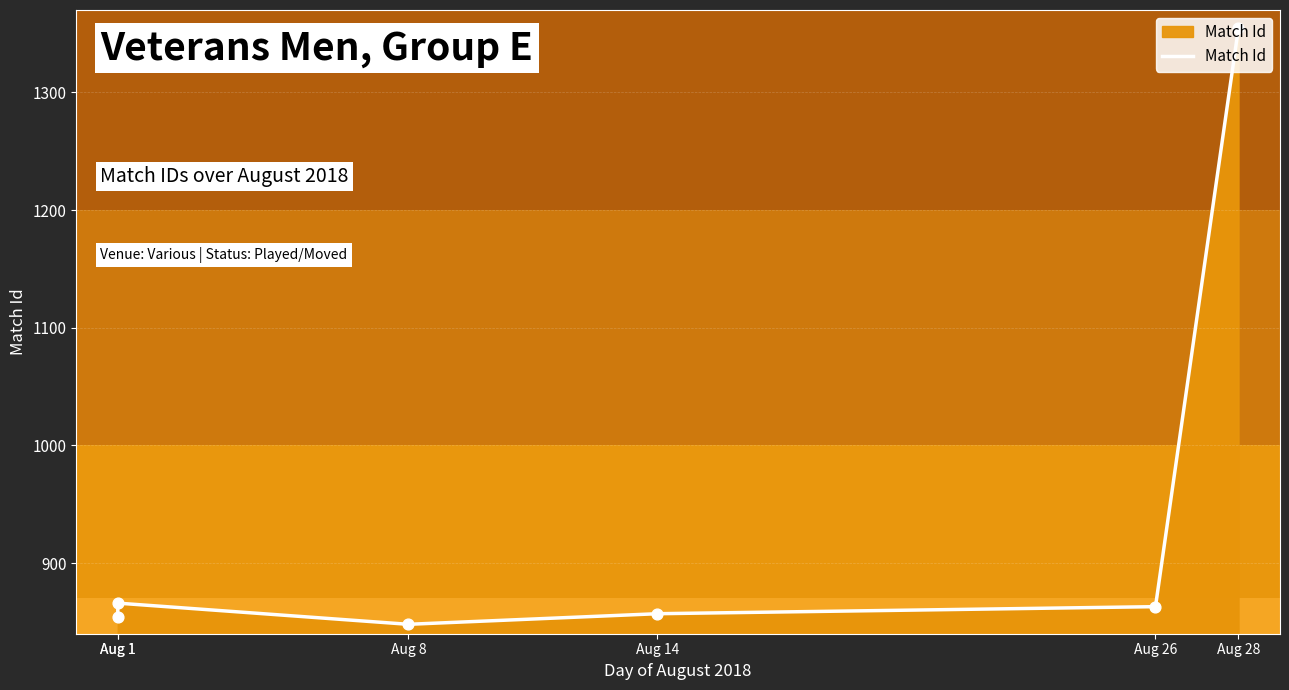

What is the ratio of the value at Aug 14 to the value at Aug 1?

1.0